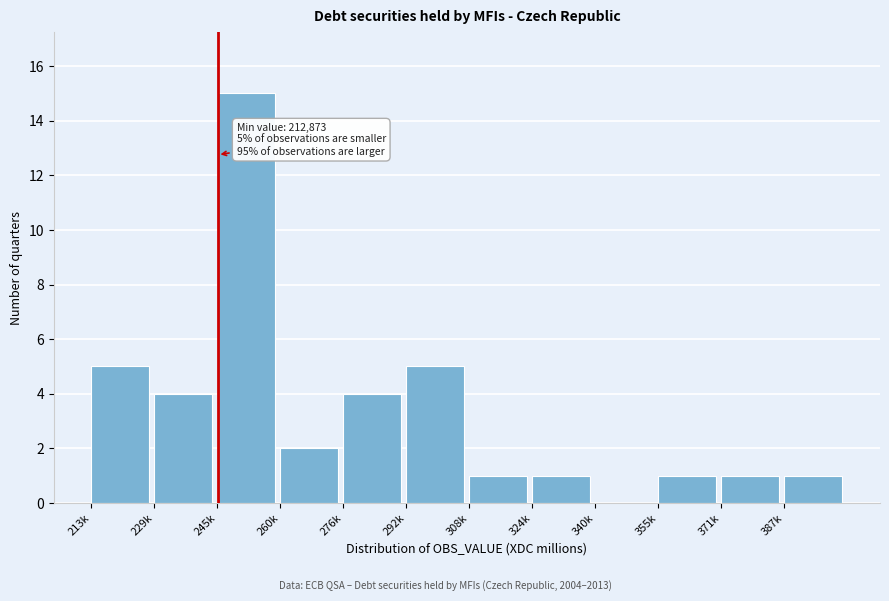

Reading left to right, transcribe all the data shown in this chart.

213k=5	229k=4	245k=15	260k=2	276k=4	292k=5	308k=1	324k=1	340k=0	355k=1	371k=1	387k=1